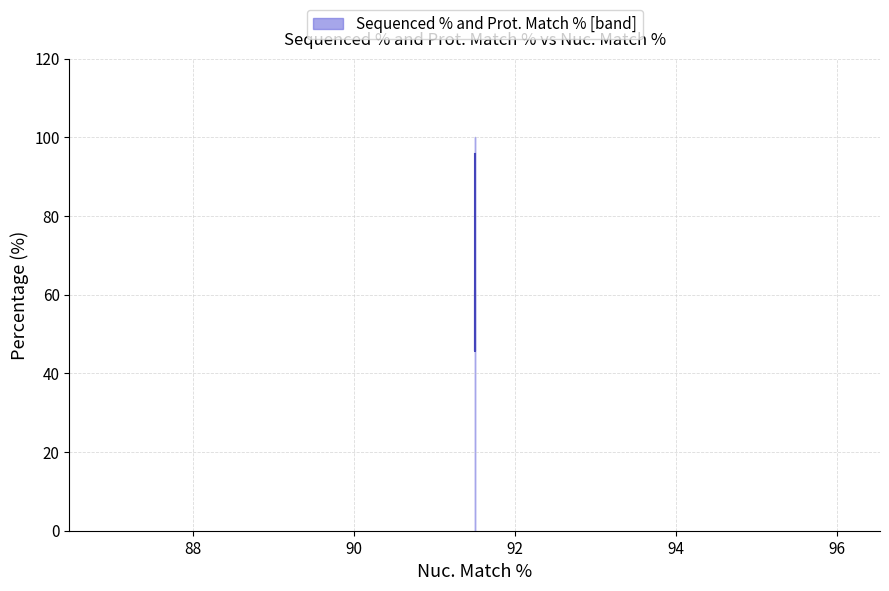

What is the value of the 1st point from the left?

95.8